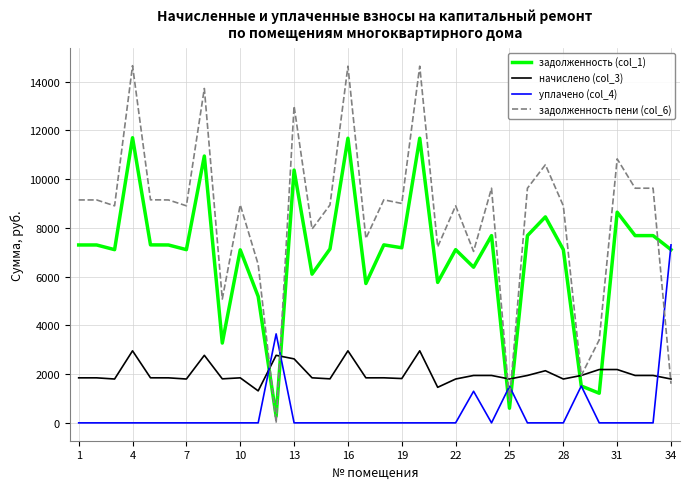

Which series has the largest total across all categories?

задолженность пени (col_6)